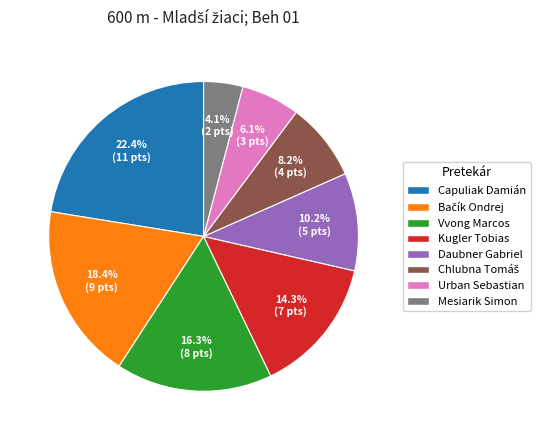

To the nearest percent, what percentage of the pie is Kugler Tobias?

14%